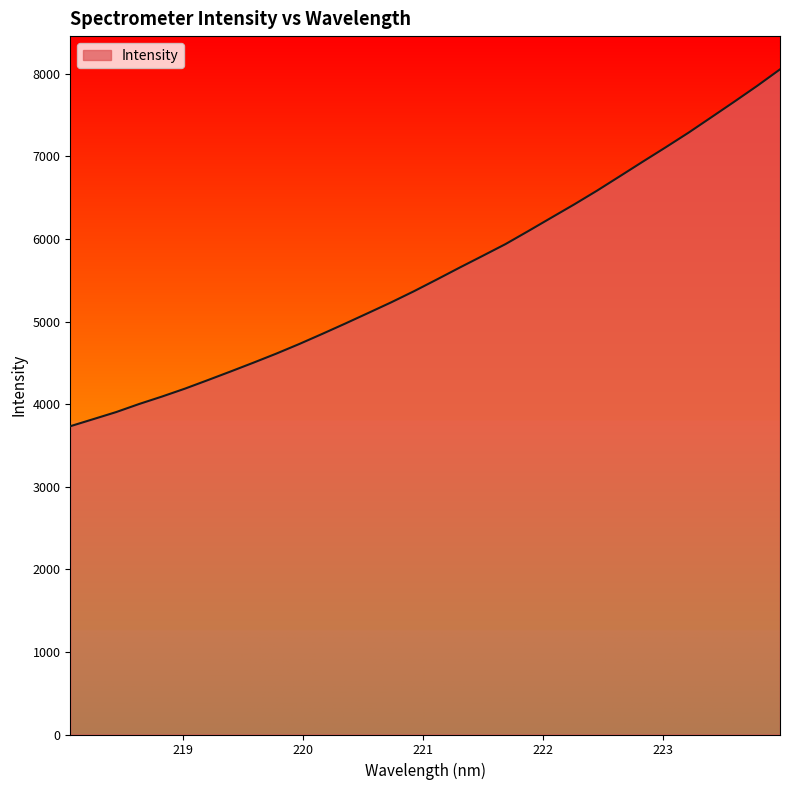

What is the difference between the maximum and minimum values?

4320.6